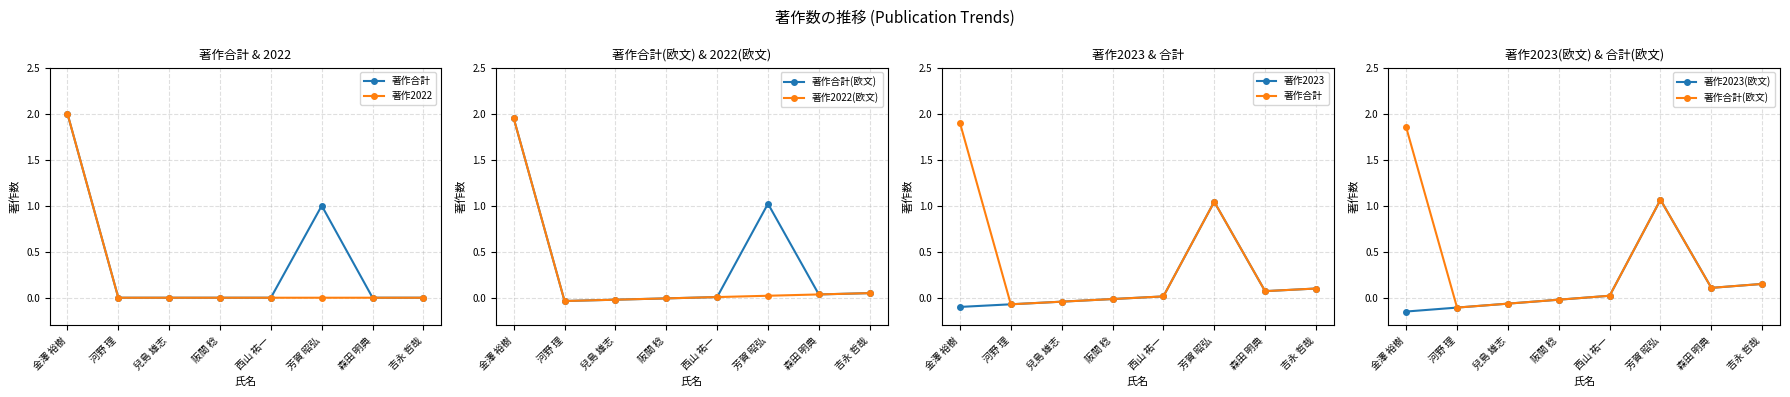

At which category is the sum across all series the highest?

金澤 裕樹